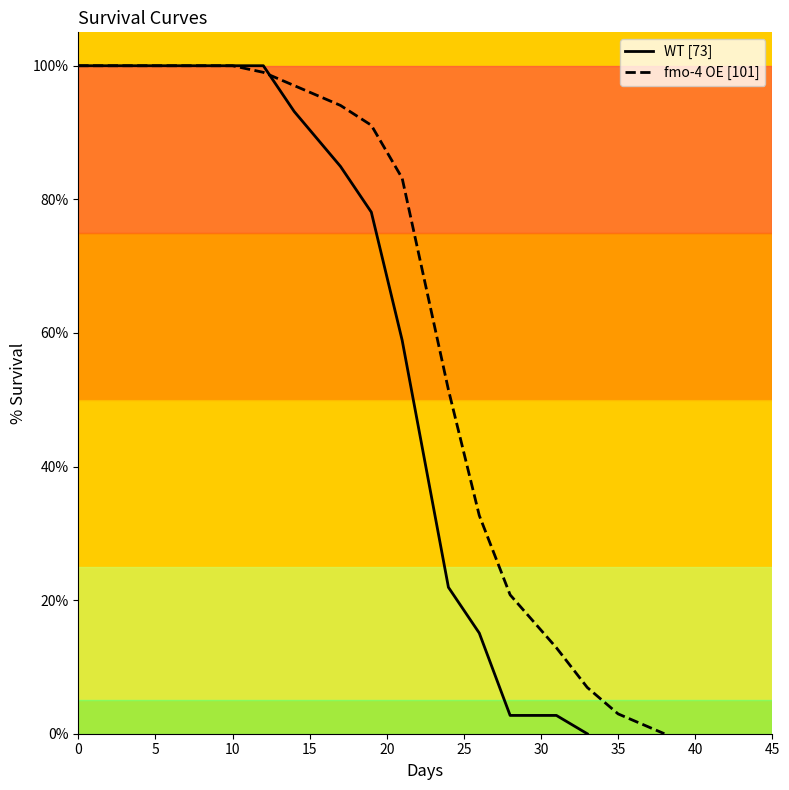

How many values in the % Survival fmo-4 OE series exceed 97?

6